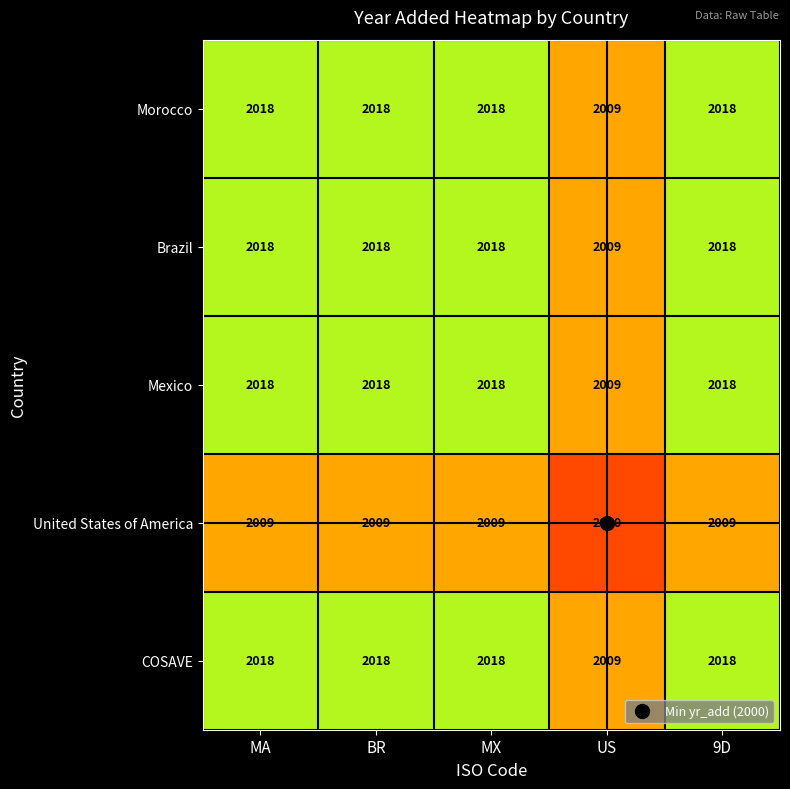

Which category has the lowest value across all series?

US